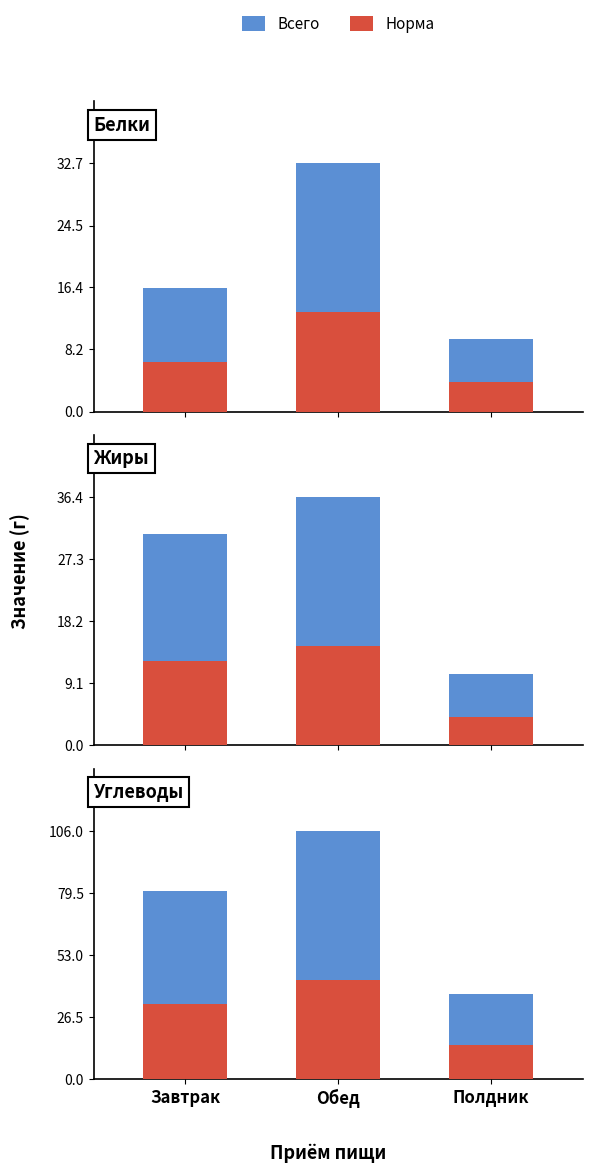

What is the value of the Всего bar at the 1st from the left?

80.4